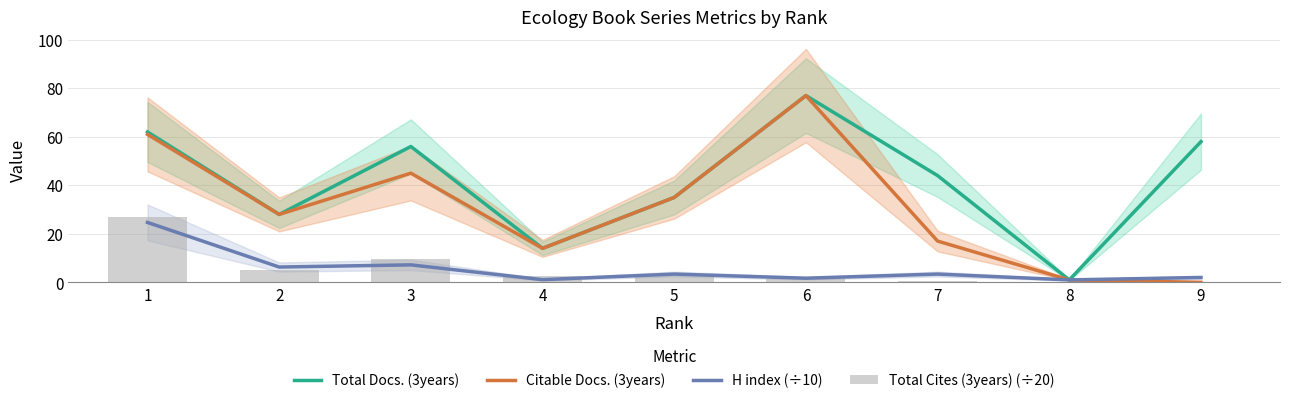

How many series are shown in this chart?

4